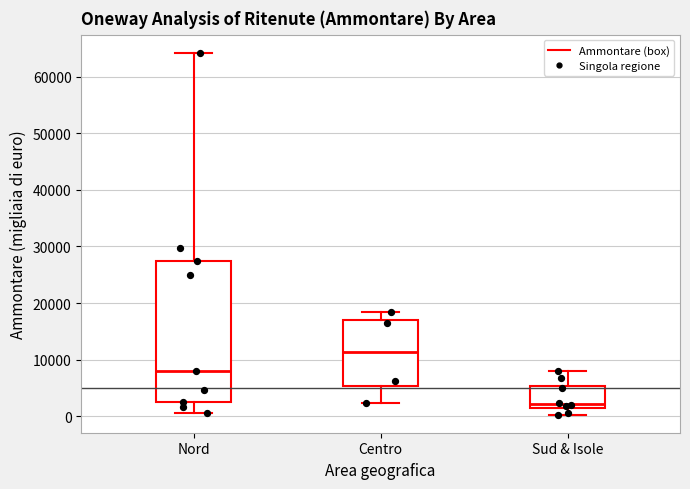

Which box is the tallest, from its lower edge to its upper edge?

Nord